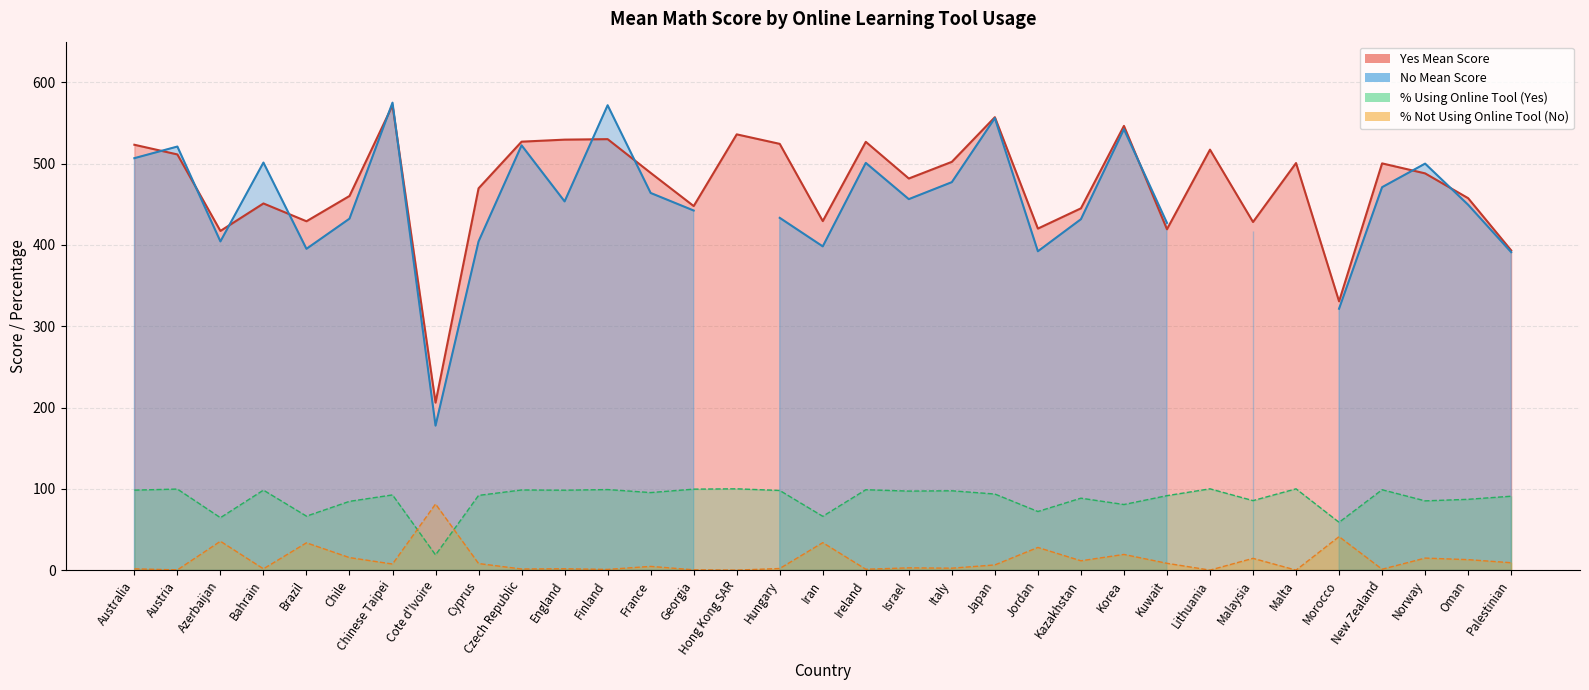

What is the label of the 3rd point from the left?

Azerbaijan